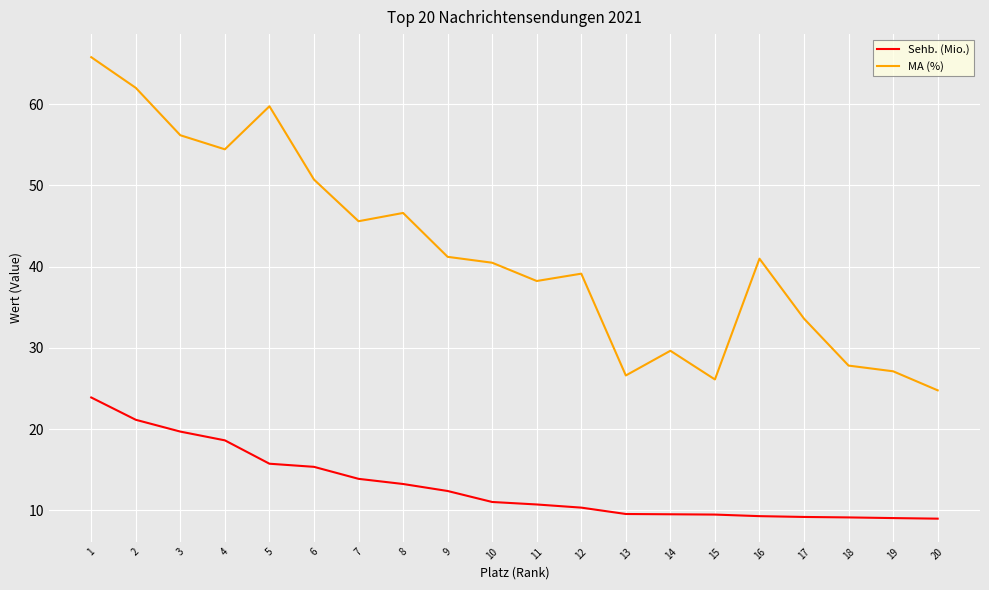

At which category is the sum across all series the highest?

1